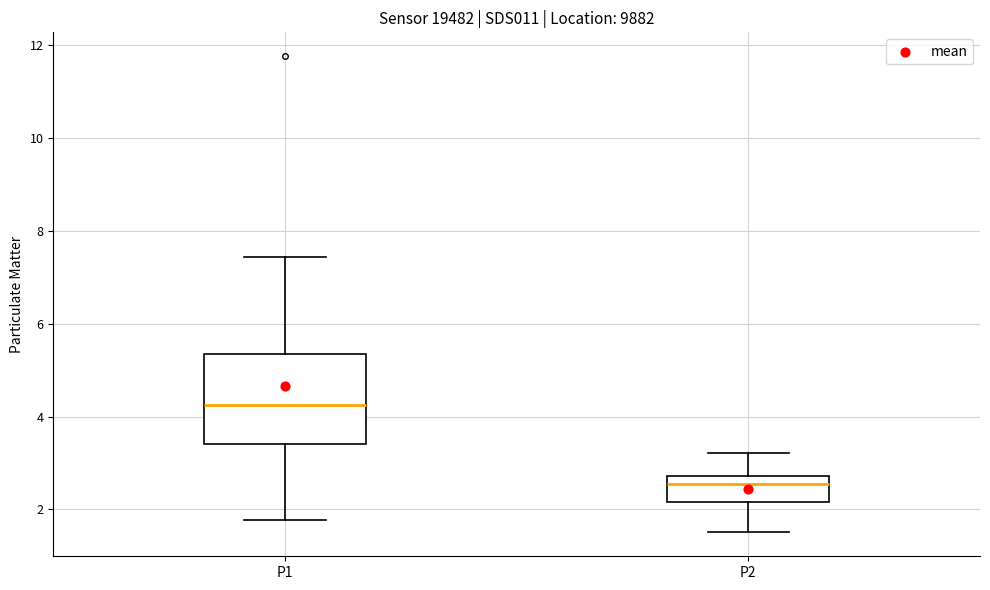

Reading left to right, read every box against the y-axis: the position of its median line, the range the box covers, and the ends of its whiskers. The values are not printed on the chart, so give them approximately, as read against the axis.

P1: median 4.2, box 3.4 to 5.4, whiskers 1.8 to 7.4
P2: median 2.6, box 2.2 to 2.8, whiskers 1.6 to 3.2